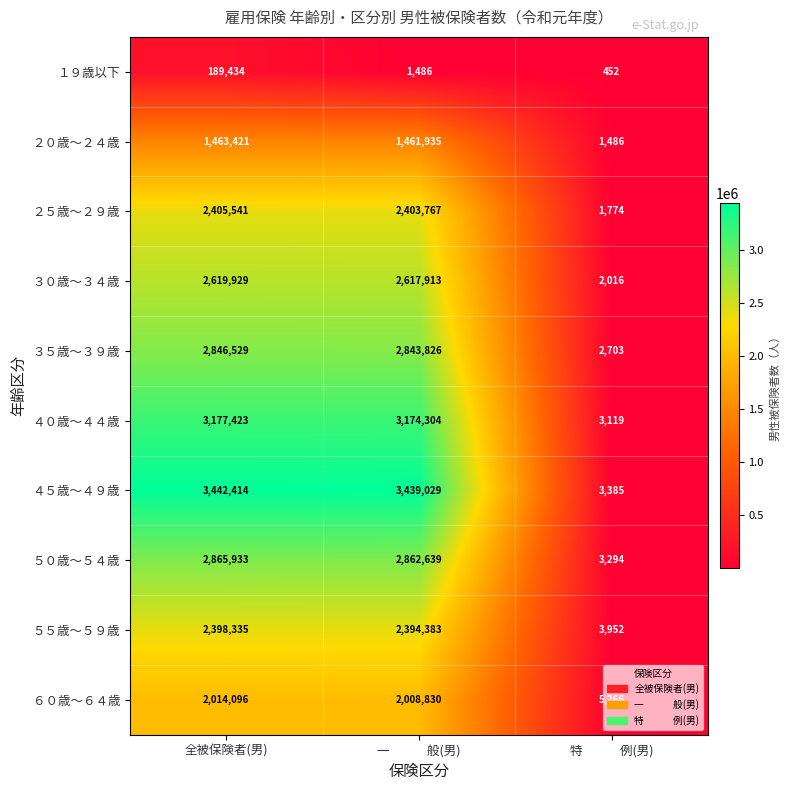

Rank the series by their maximum value, from lowest to highest.

１９歳以下, ２０歳～２４歳, ６０歳～６４歳, ５５歳～５９歳, ２５歳～２９歳, ３０歳～３４歳, ３５歳～３９歳, ５０歳～５４歳, ４０歳～４４歳, ４５歳～４９歳